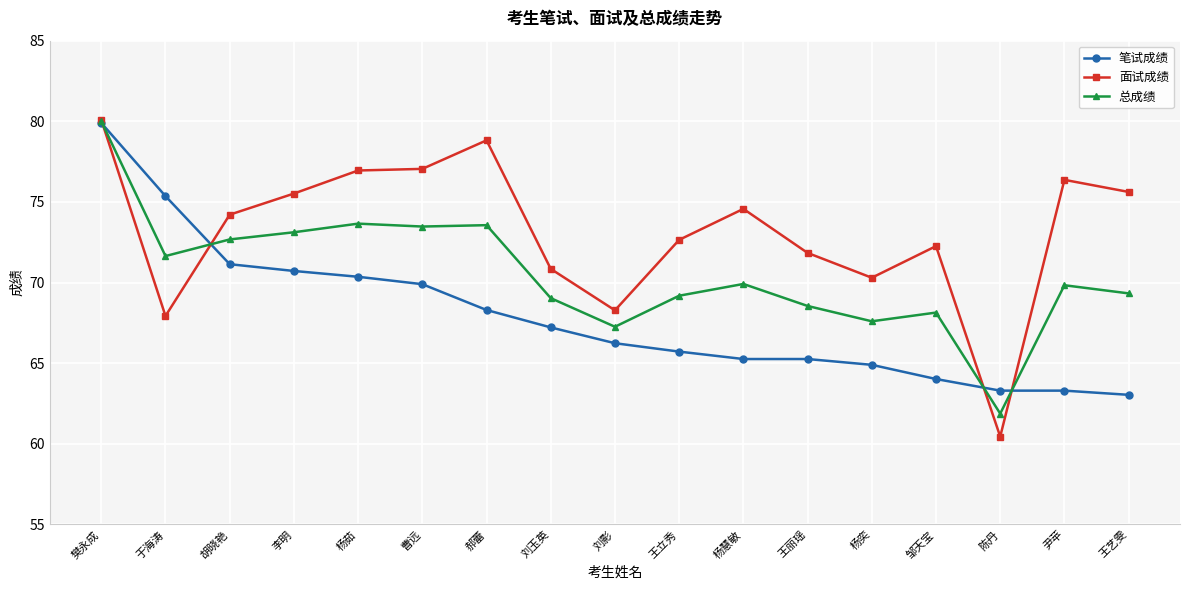

At 王艺雯, list the series in order from largest to smallest.

面试成绩, 总成绩, 笔试成绩